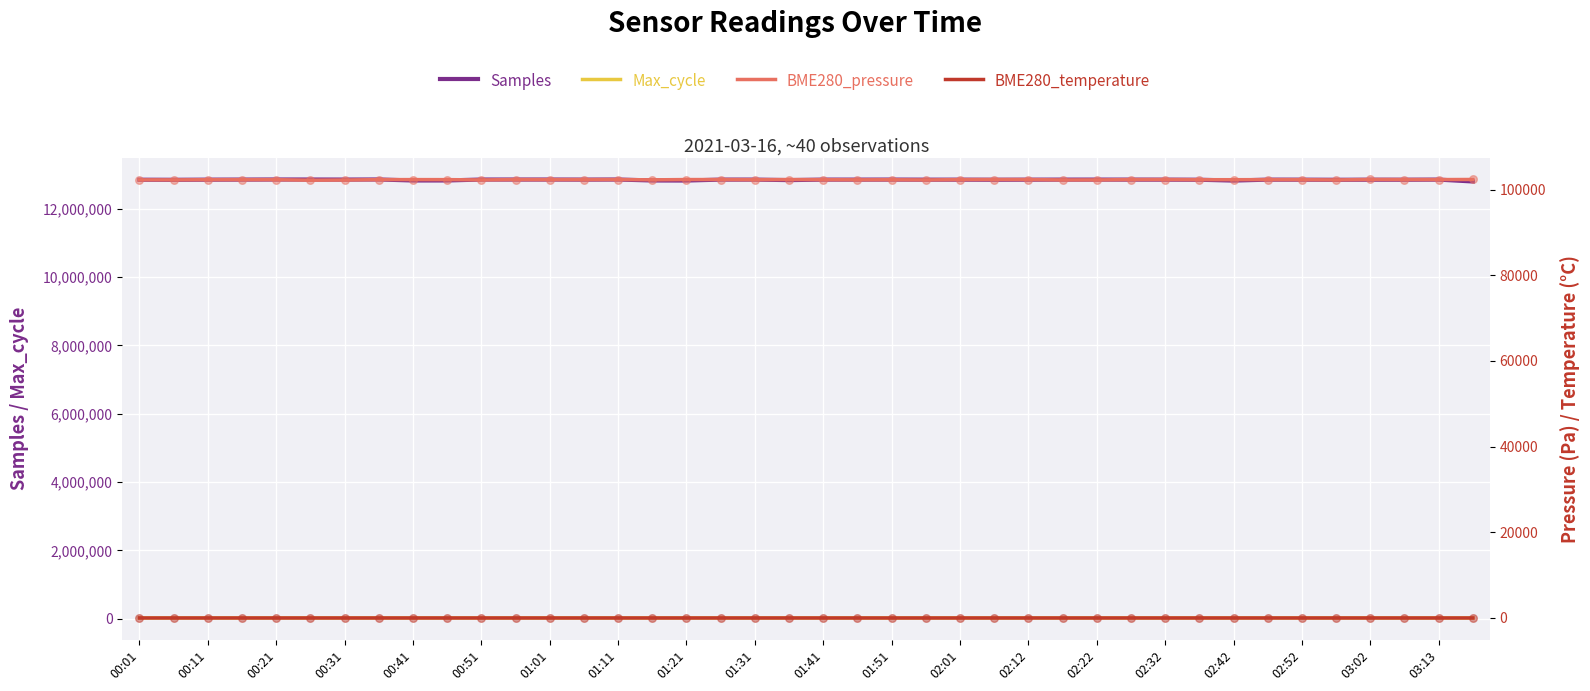

Which series reaches the minimum Y coordinate?

BME280_temperature